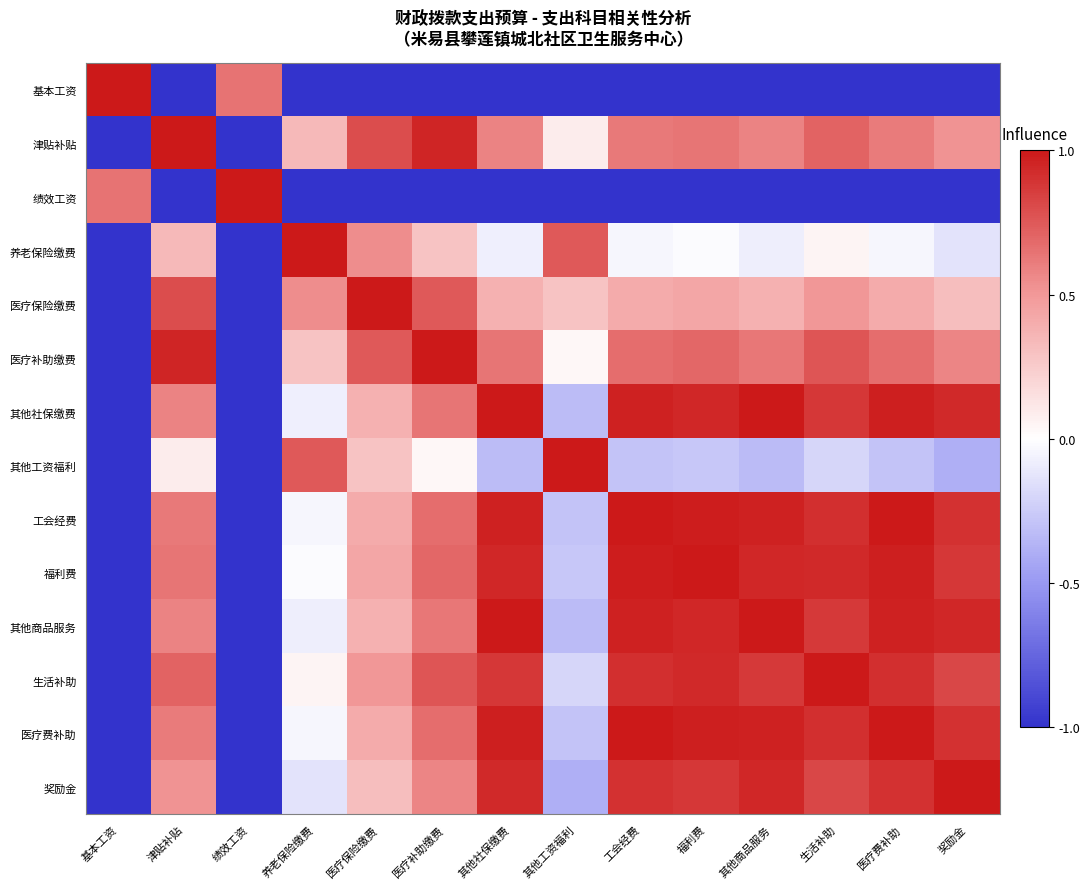

What is the total value across all series at 基本工资?

-25.3